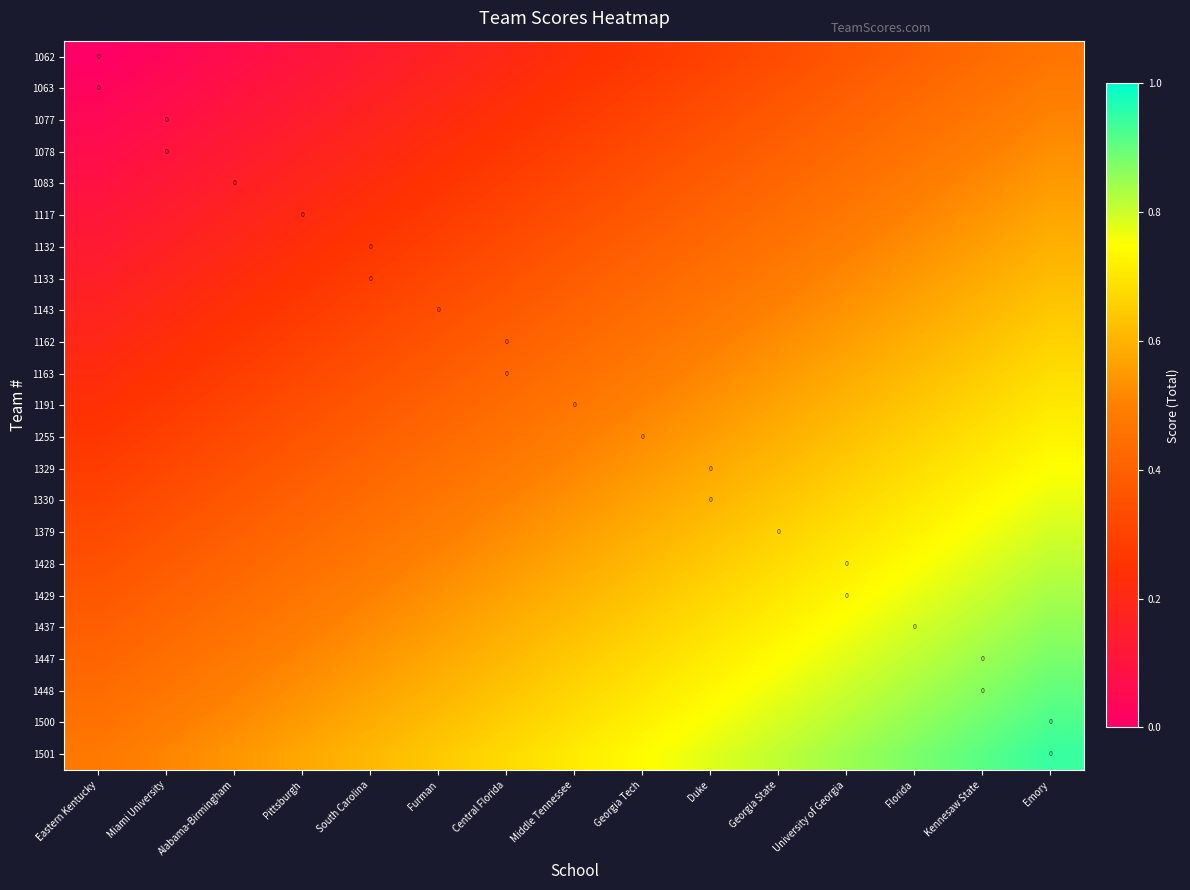

True or false: 1063 has a value of 0.4 at Georgia State.

True